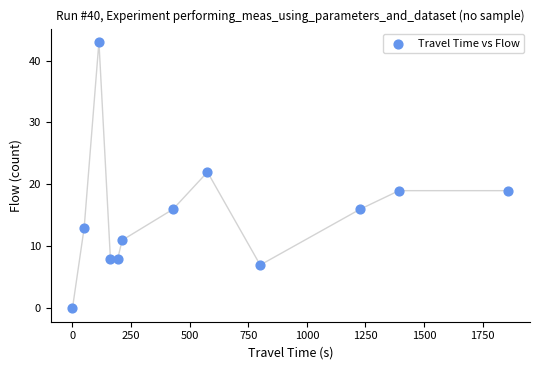

What Y value in the scatter plot is closest to 21?

22